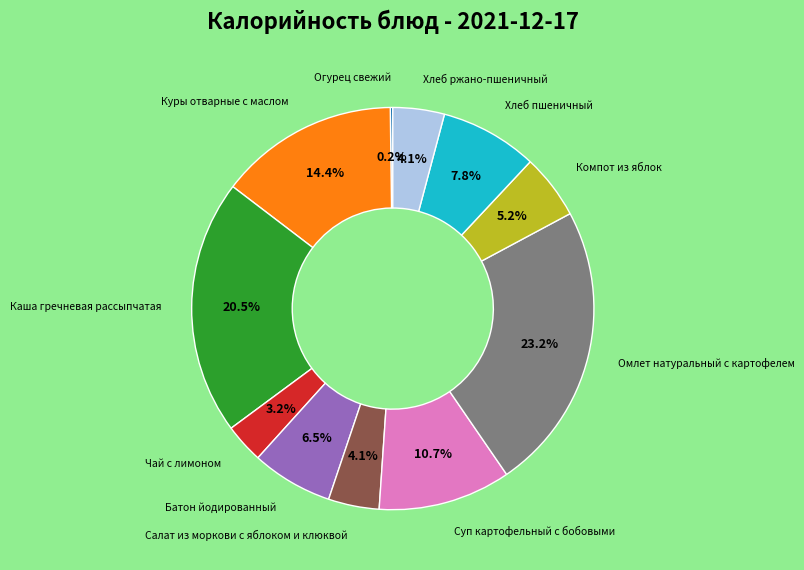

Does any single category account for the majority?

No